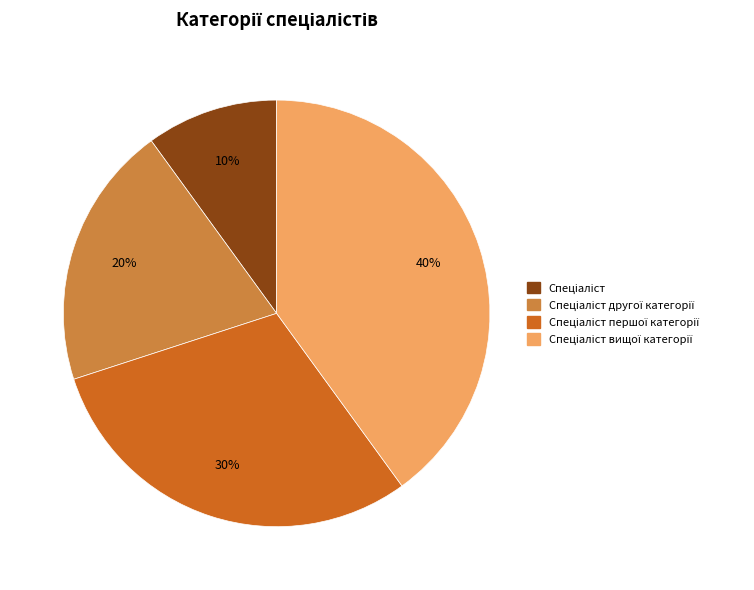

To the nearest percent, what is the difference between the largest and smallest slice percentages?

30%